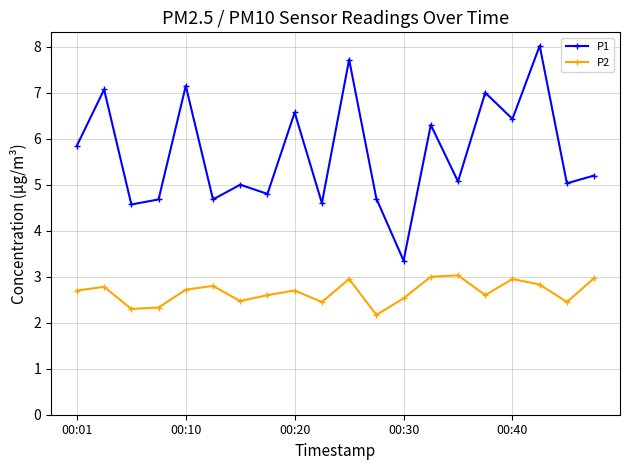

At how many categories does at least one series exceed 6?

8